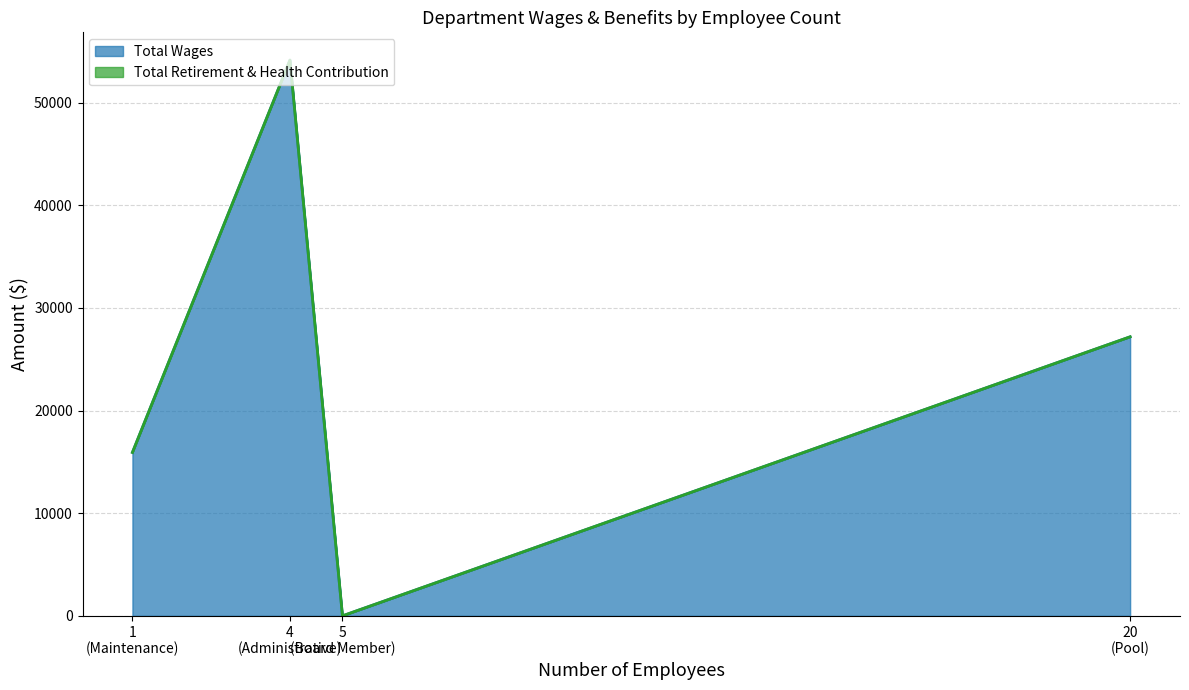

Which series has the largest range (max minus min)?

Total Wages